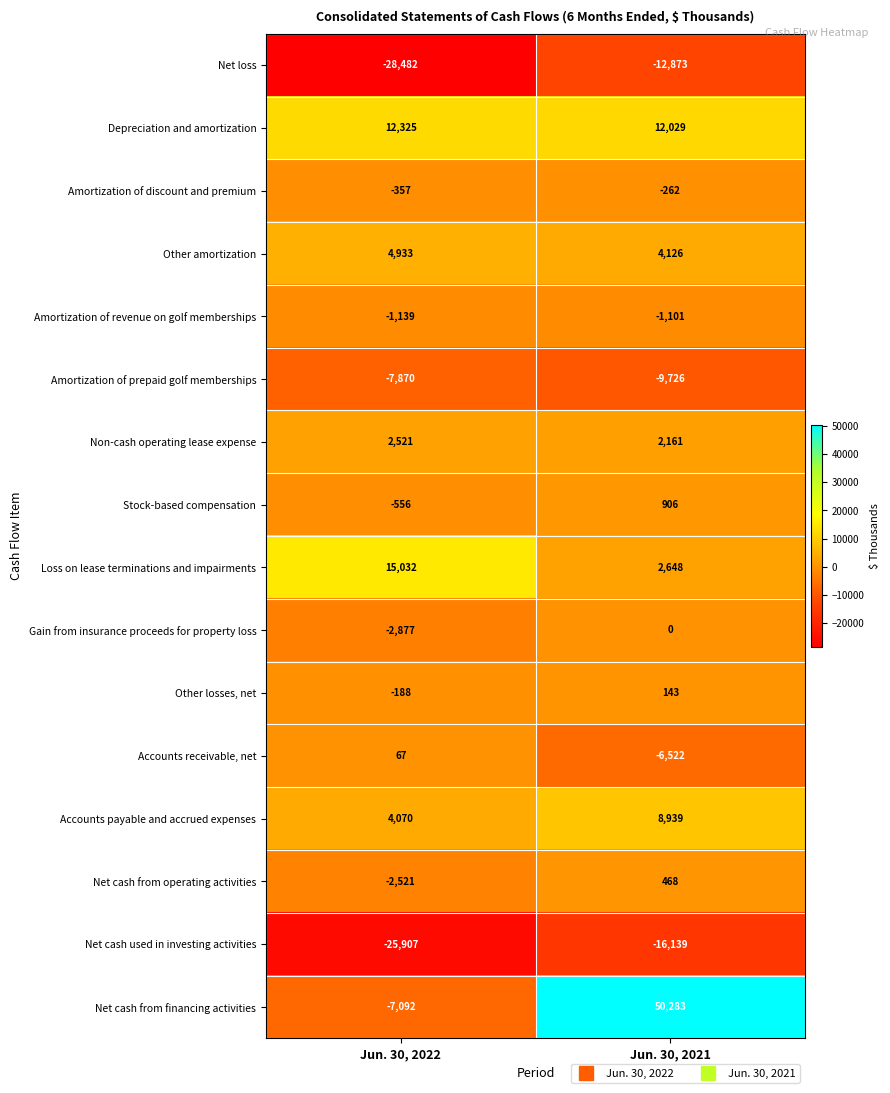

Which series has the widest spread of values?

Net cash from financing activities